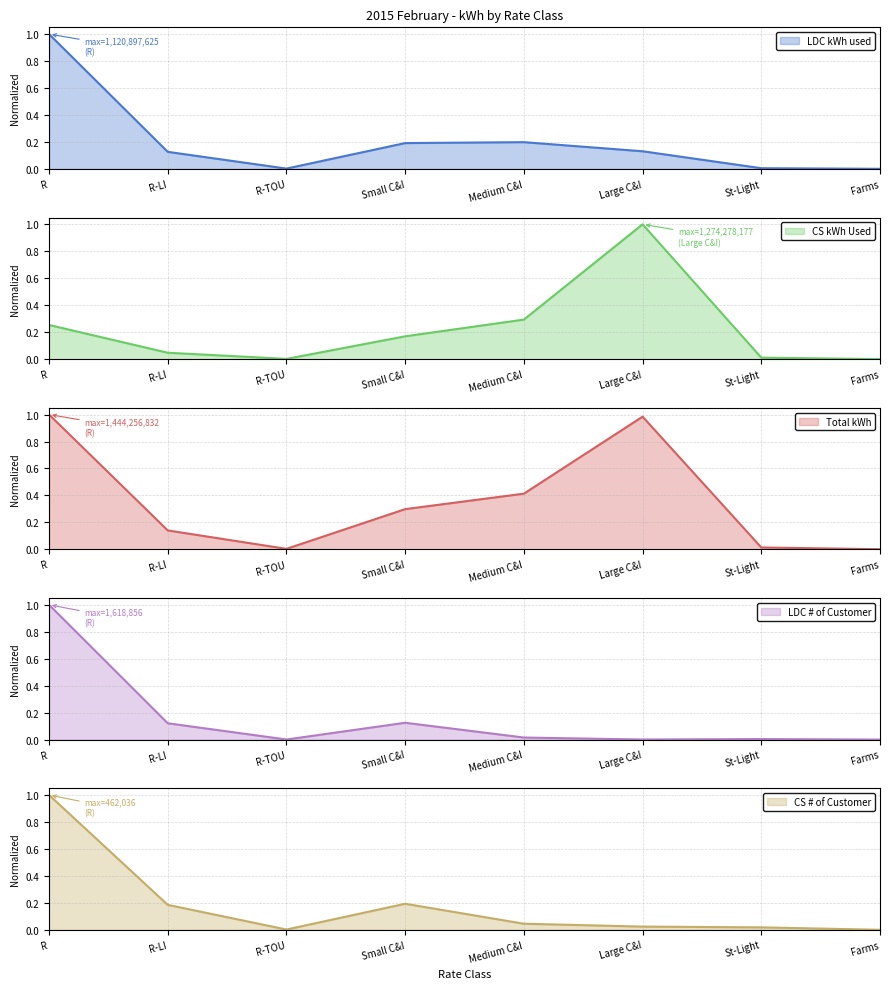

True or false: Total kWh and LDC # of Customer cross at least once.

False